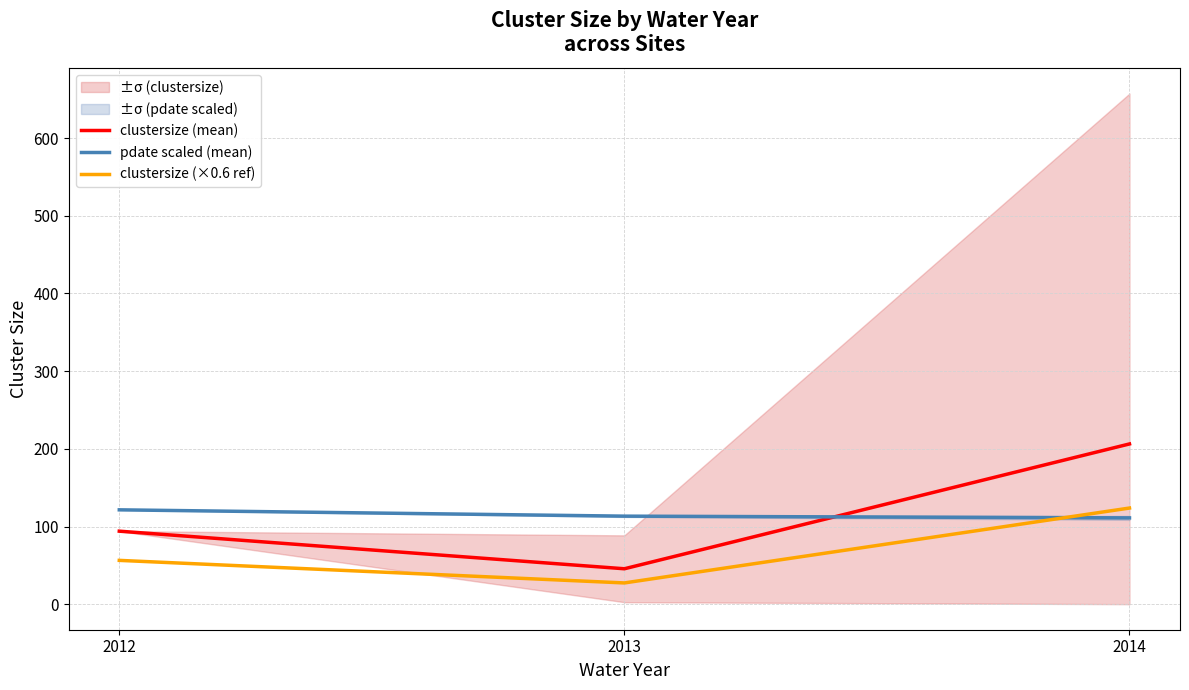

Does the chart have visible grid lines?

Yes